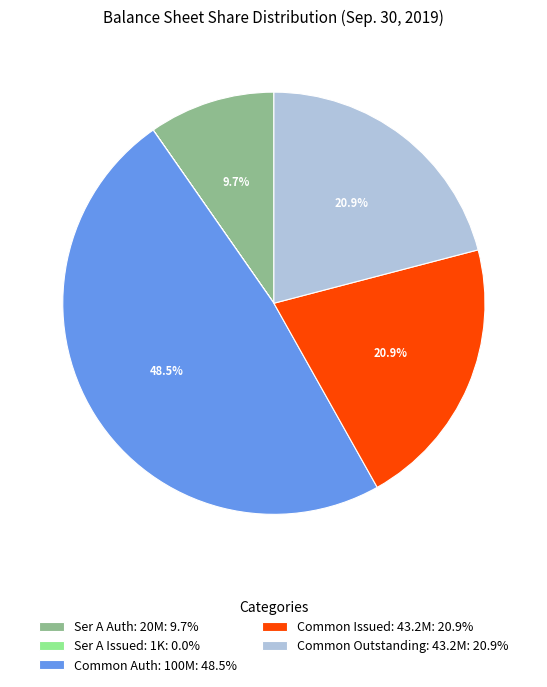

Approximately how many times larger is the value at Ser A Auth: 20M: 9.7% compared to Common Outstanding: 43.2M: 20.9%?

0.5